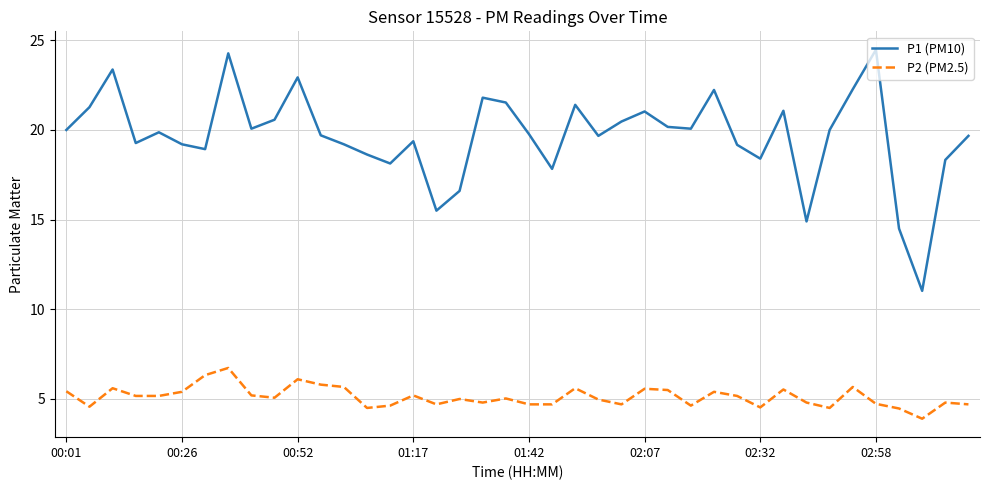

What is the average value of the P1 (PM10) series?

19.7